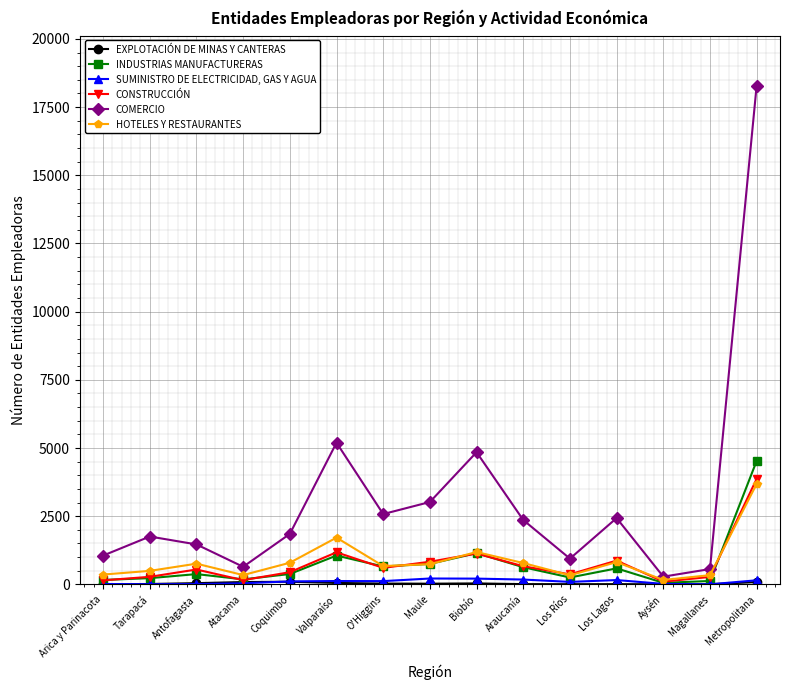

True or false: HOTELES Y RESTAURANTES has more than 1 points higher than both neighbors.

True